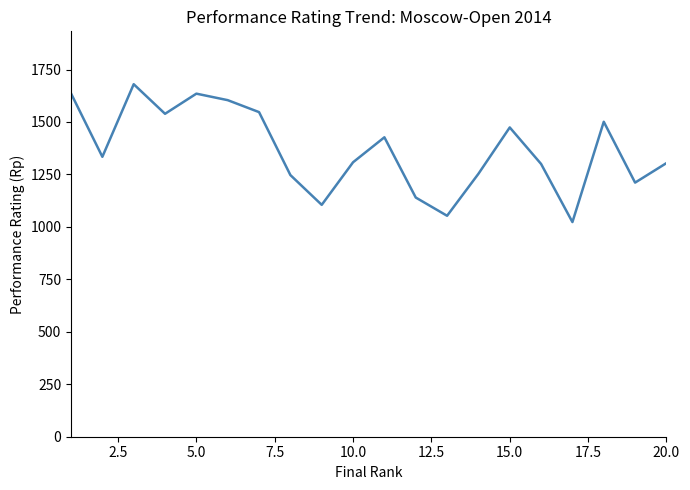

What is the minimum value shown in the chart?

1023